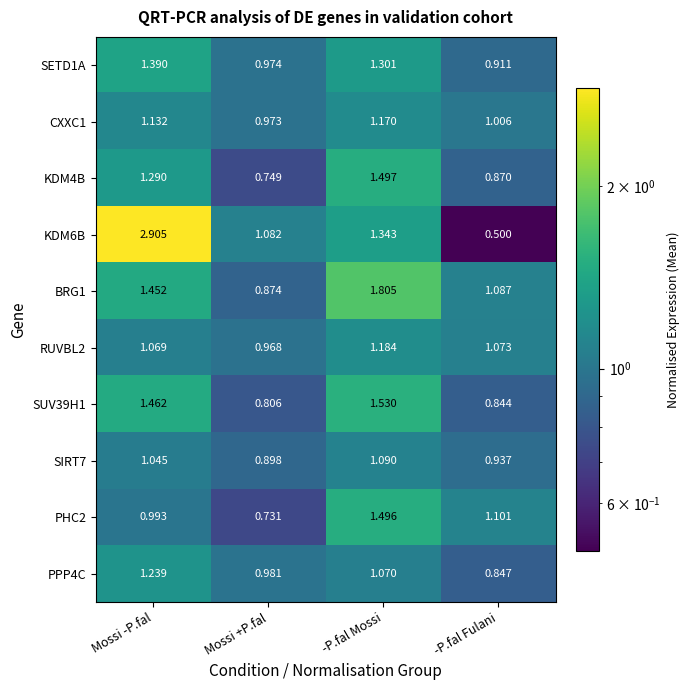

At which category is the sum across all series the highest?

Mossi -P.fal